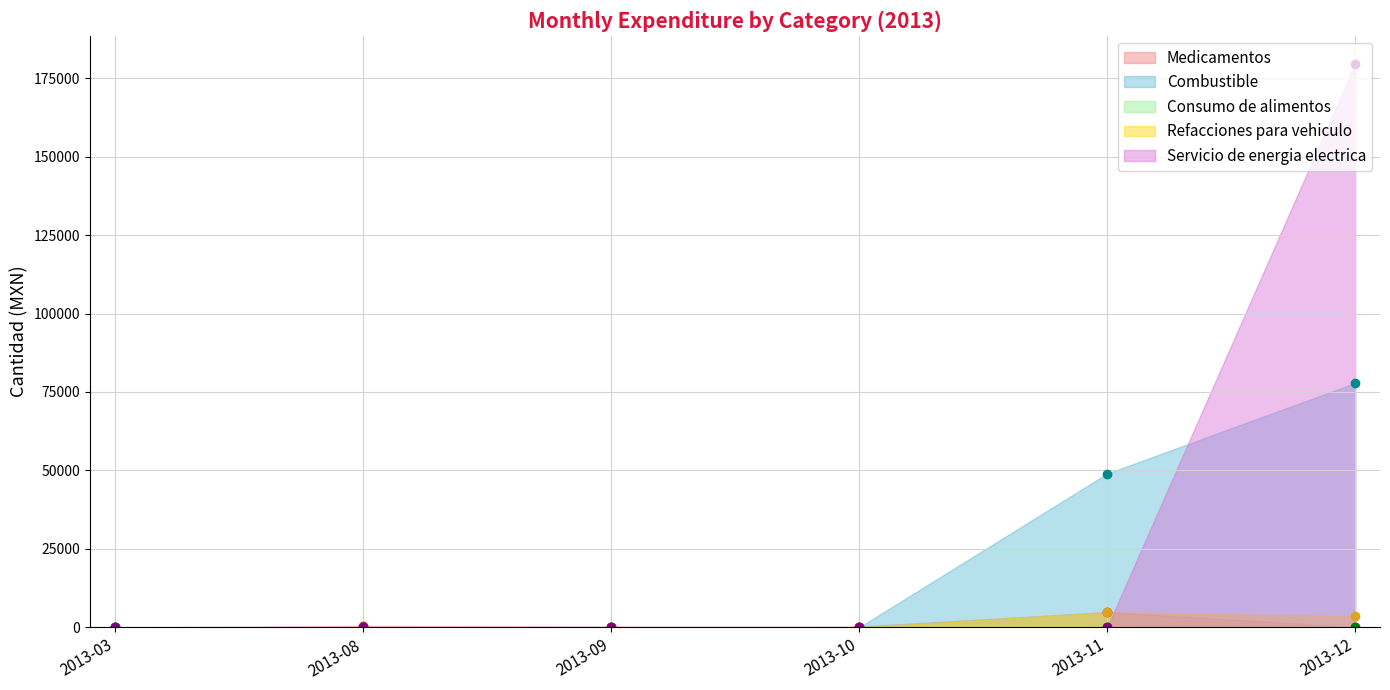

Between 2013-09 and 2013-12, which is larger?

2013-09